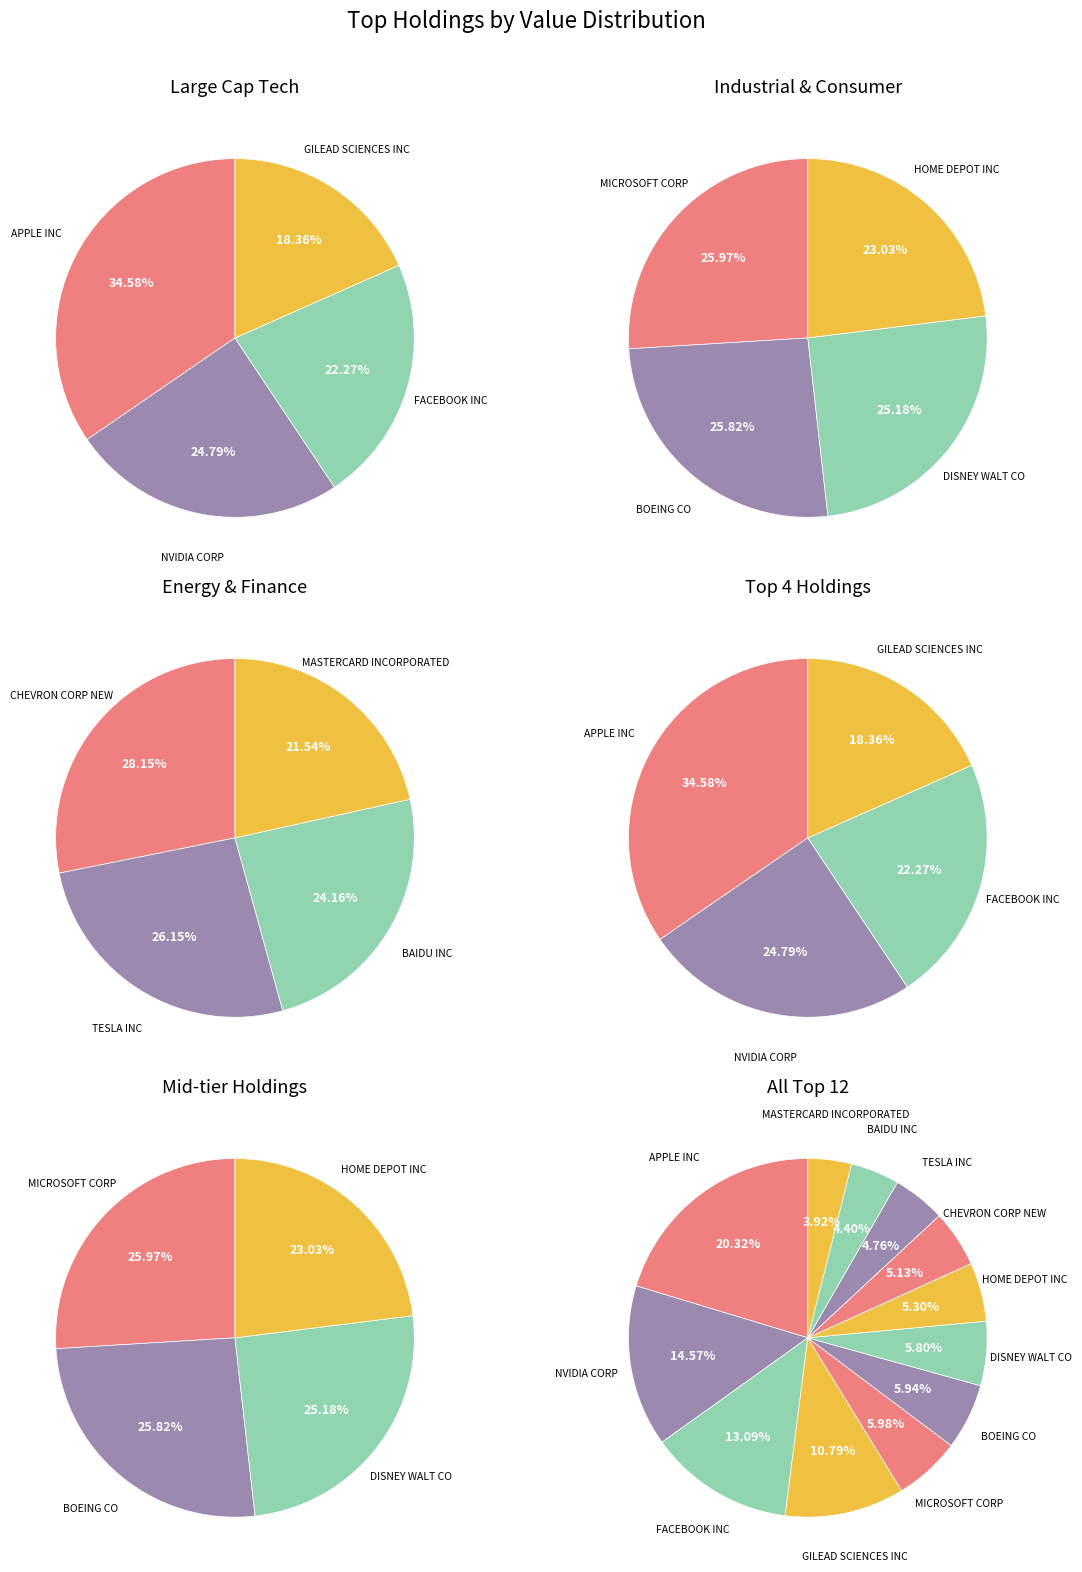

What portion of the pie excludes GILEAD SCIENCES INC?

89.2%